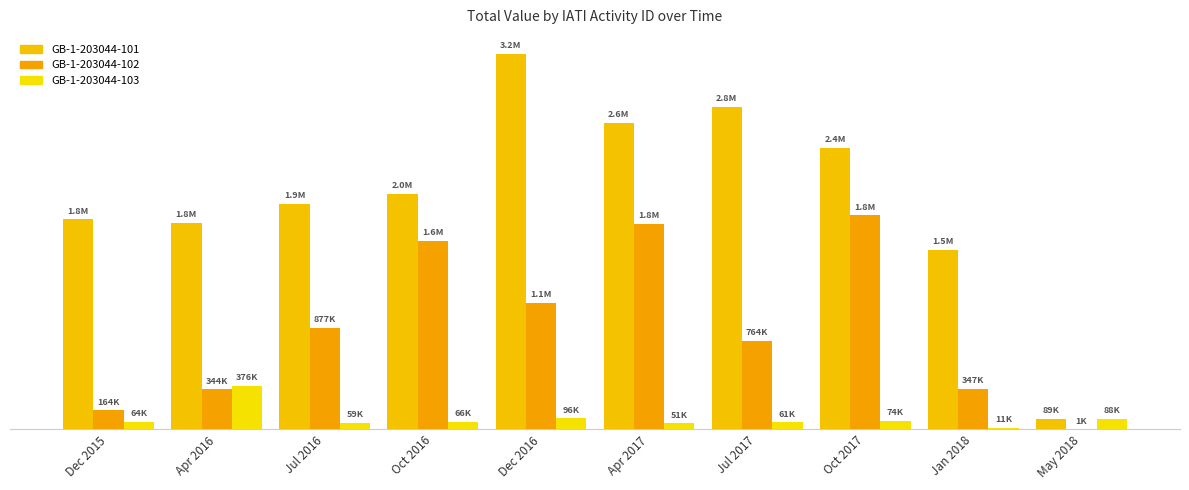

List the labels in order of GB-1-203044-103 value, largest first.

Apr 2016, Dec 2016, May 2018, Oct 2017, Oct 2016, Dec 2015, Jul 2017, Jul 2016, Apr 2017, Jan 2018